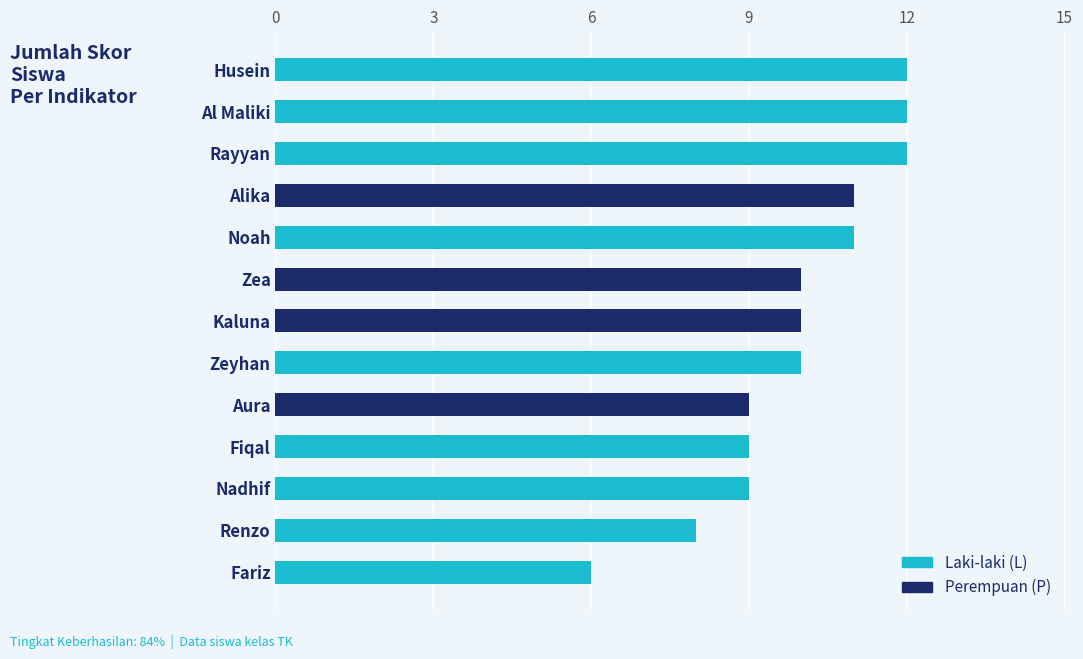

What is the sum of all values?

129